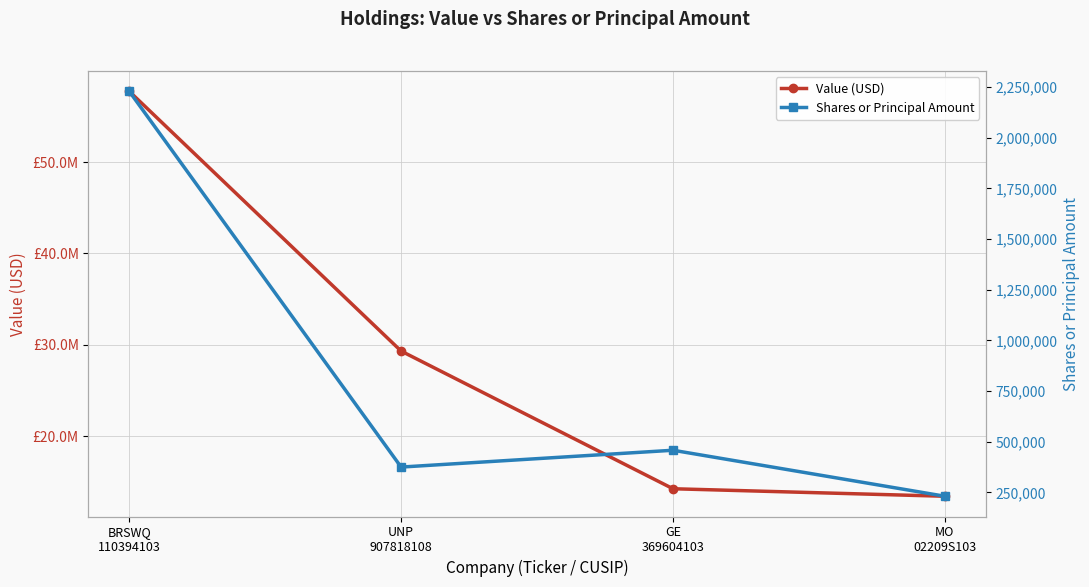

How many data points in Value (USD) are above 29325000?

1